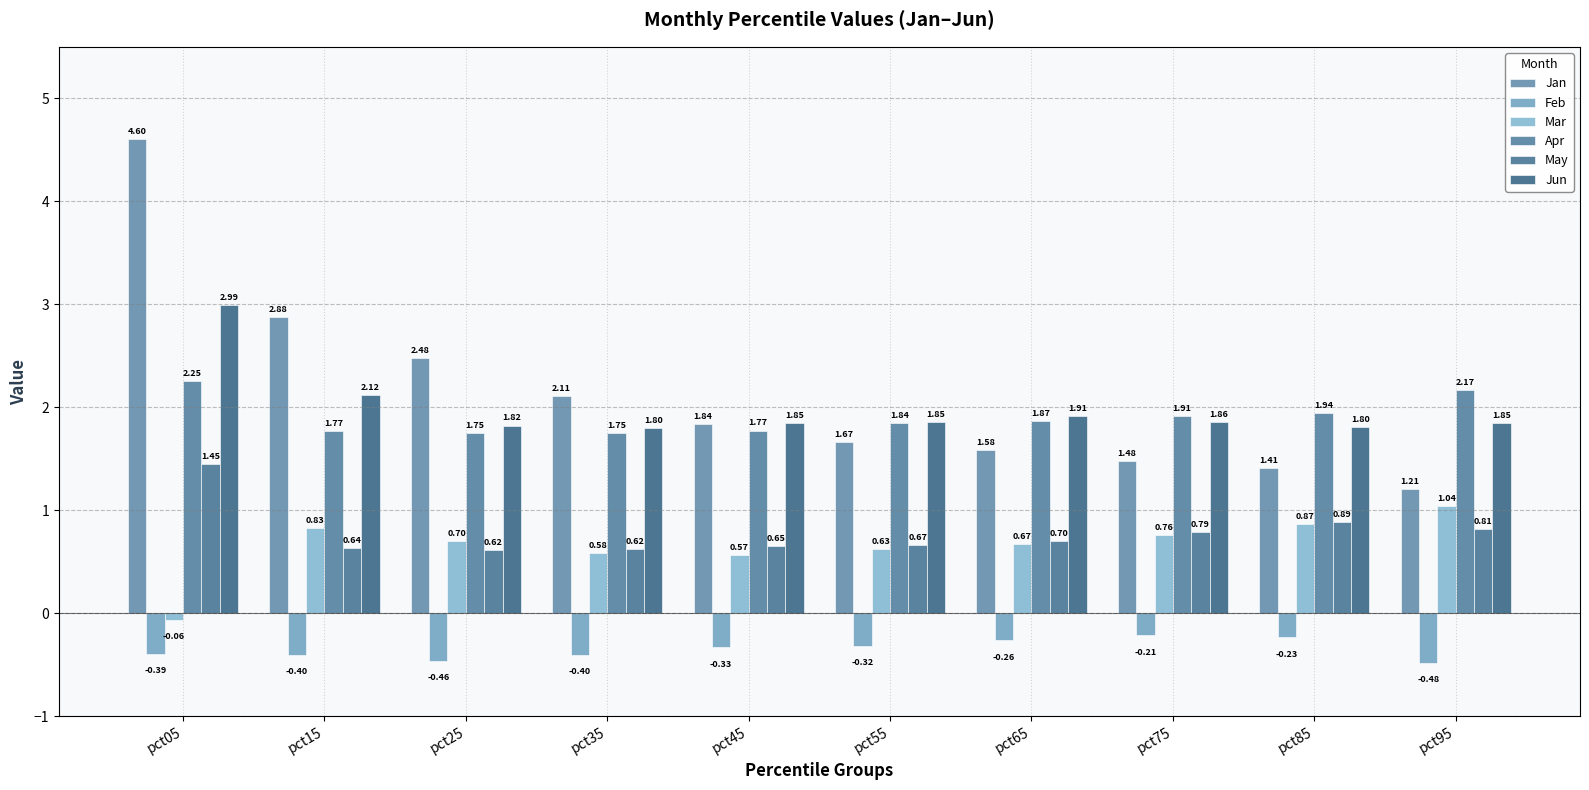

Rank the series at pct25 from lowest to highest value.

Feb, May, Mar, Apr, Jun, Jan